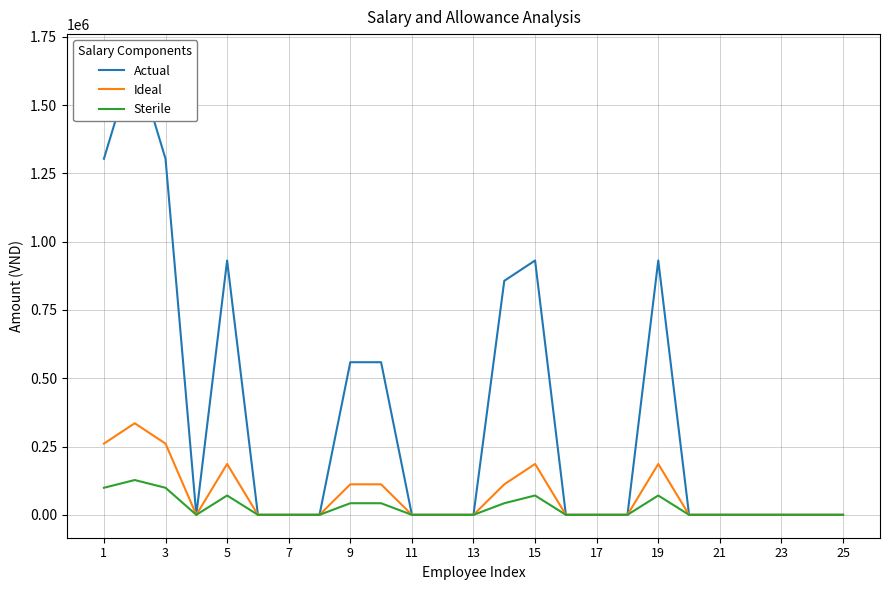

True or false: Sterile and Actual cross at least once.

False